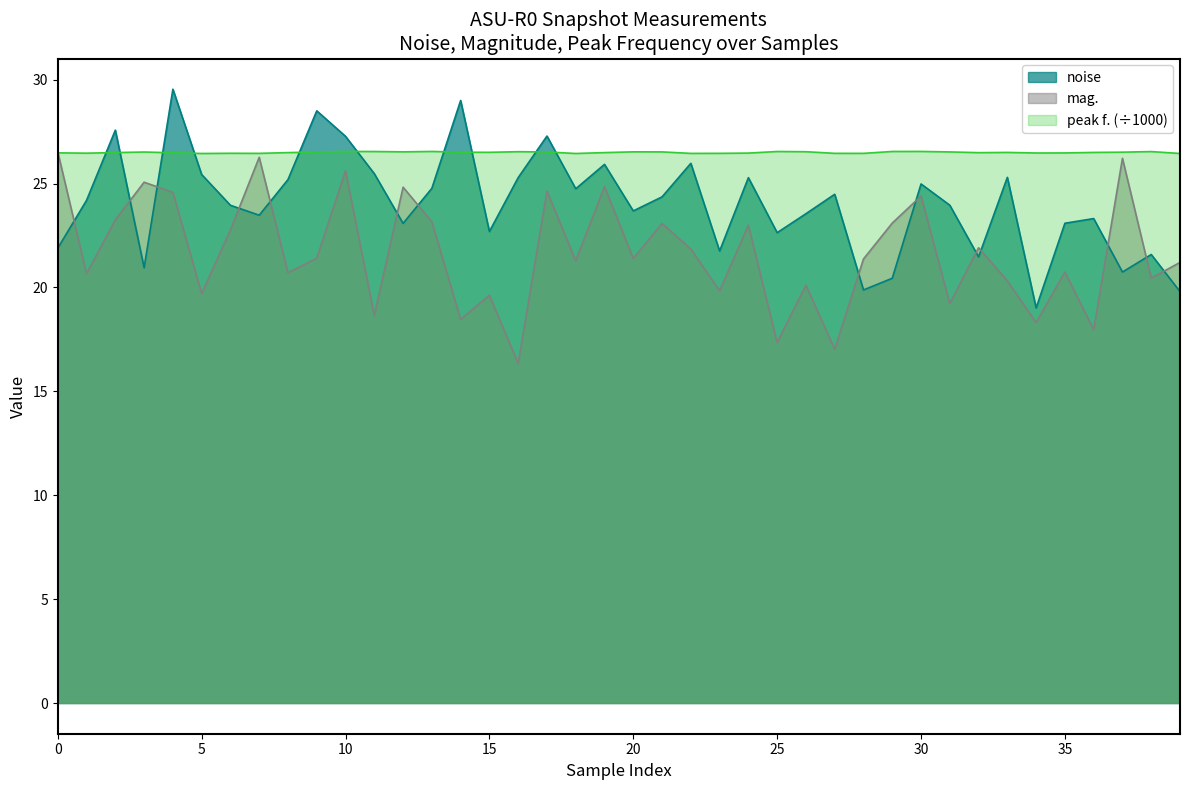

How many data points in noise are above 24?

20